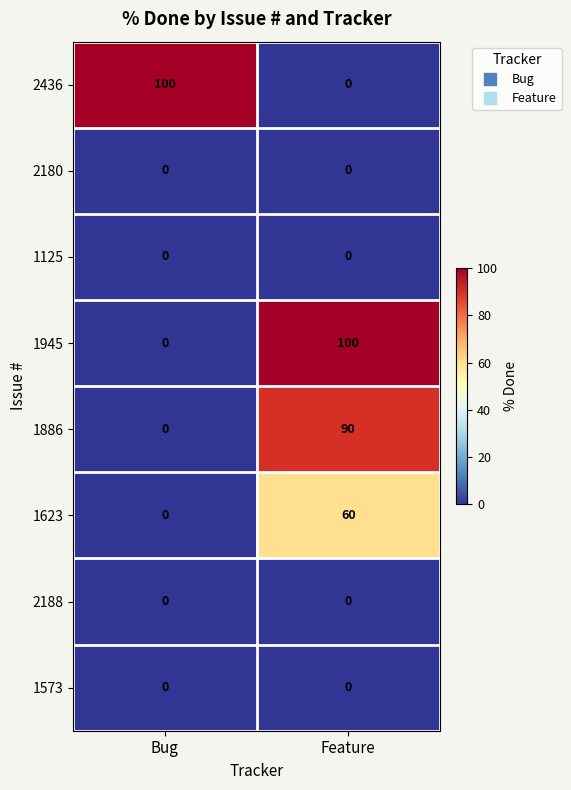

Rank the categories by 1623 value from lowest to highest.

Bug, Feature